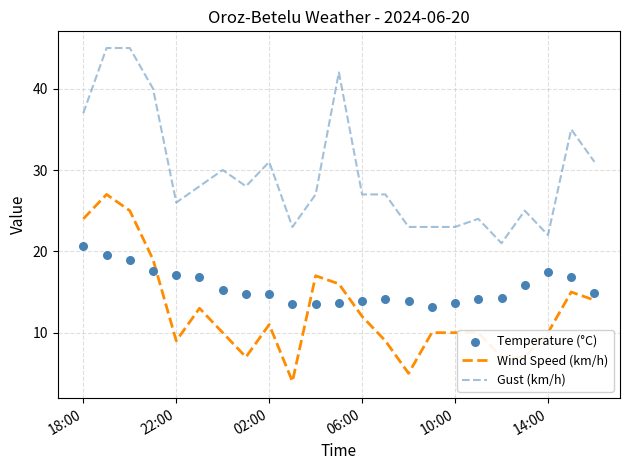

Which series reaches the maximum Y coordinate?

Gust (km/h)